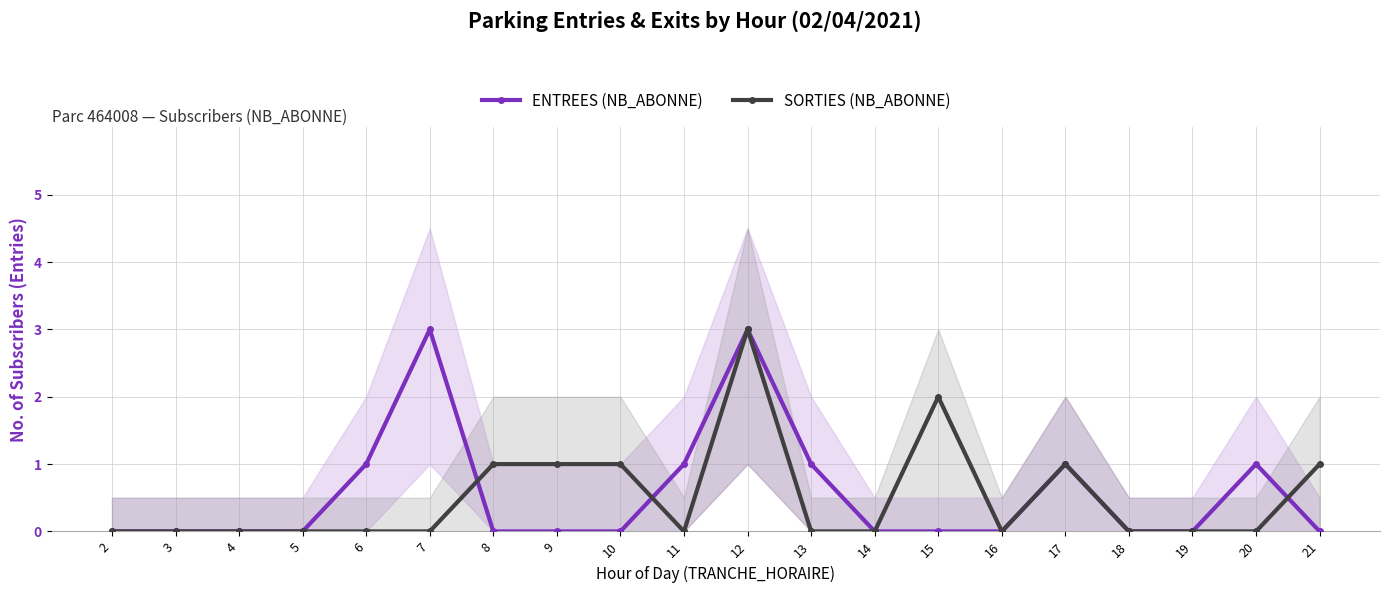

What is the sum of all ENTREES (NB_ABONNE) values?

11